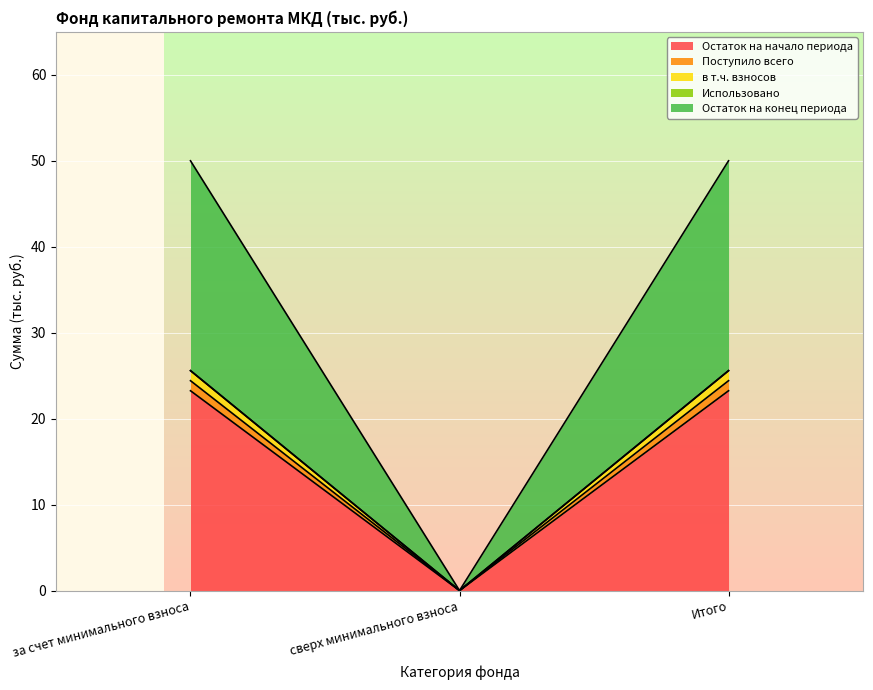

Which series changed the most between за счет минимального взноса and Итого?

Остаток на начало периода